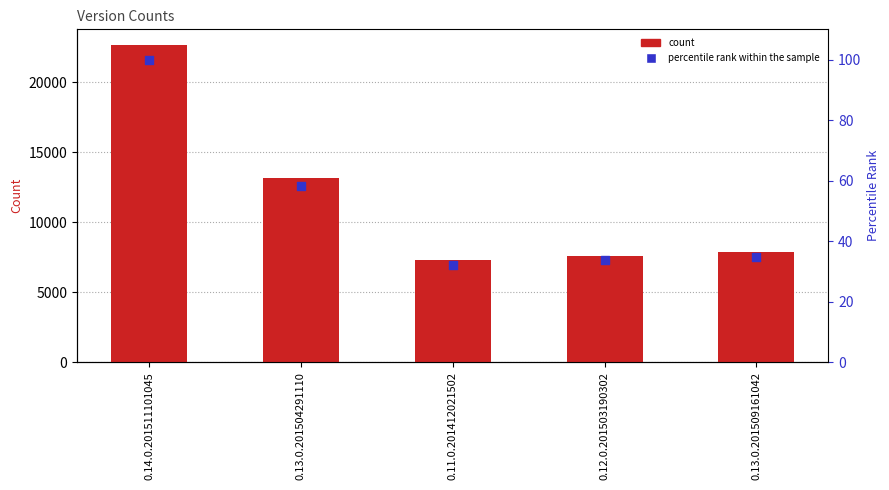

At how many categories does at least one series exceed 10982?

2